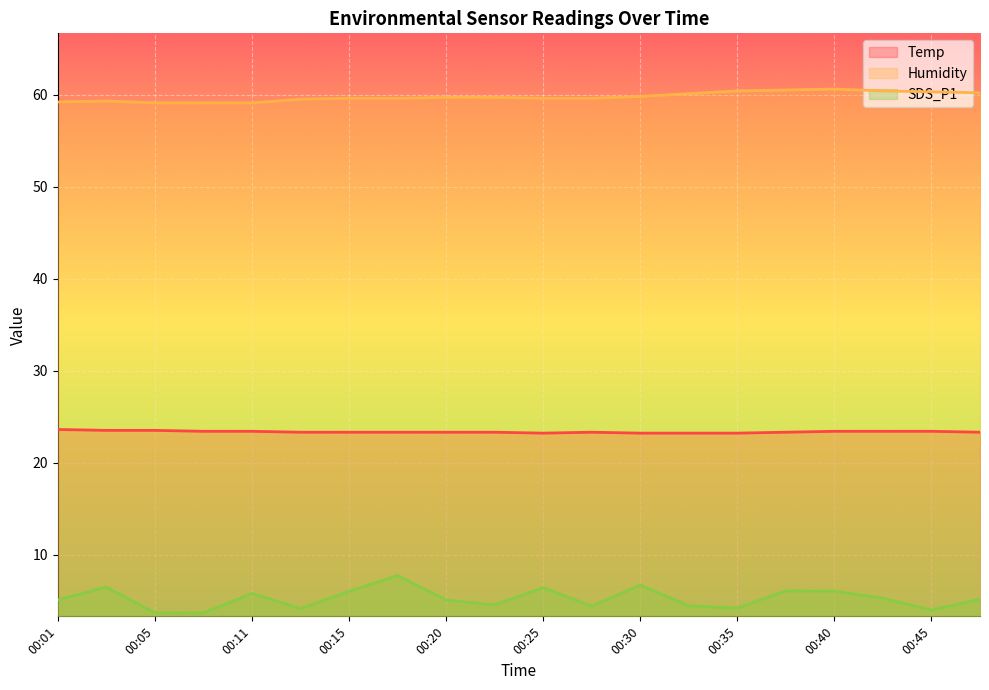

Which label corresponds to the smallest value in the chart?

00:08